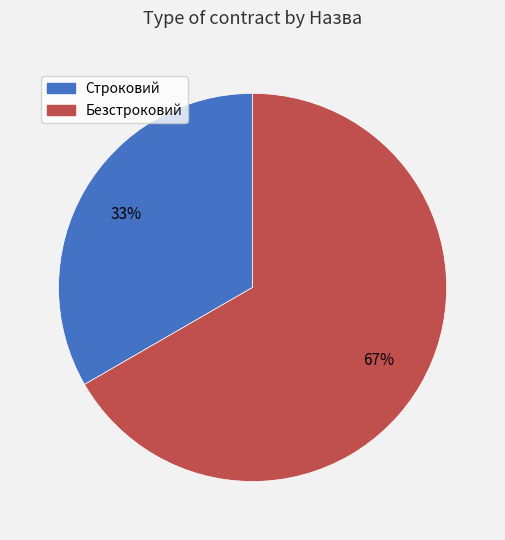

True or false: Безстроковий accounts for 74% of the total.

False